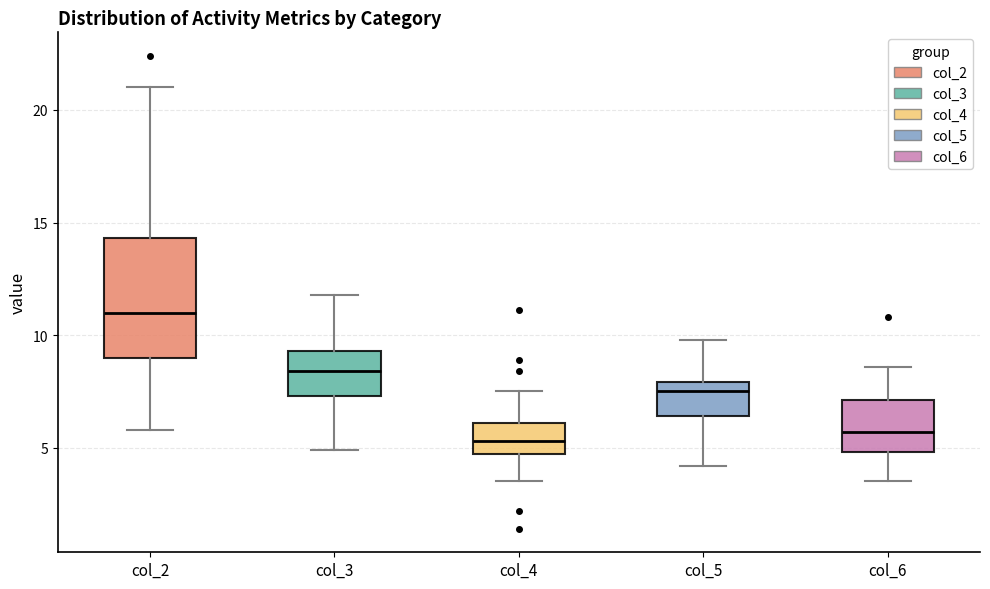

Comparing the boxes themselves (not the whiskers), which one is the tallest?

col_2